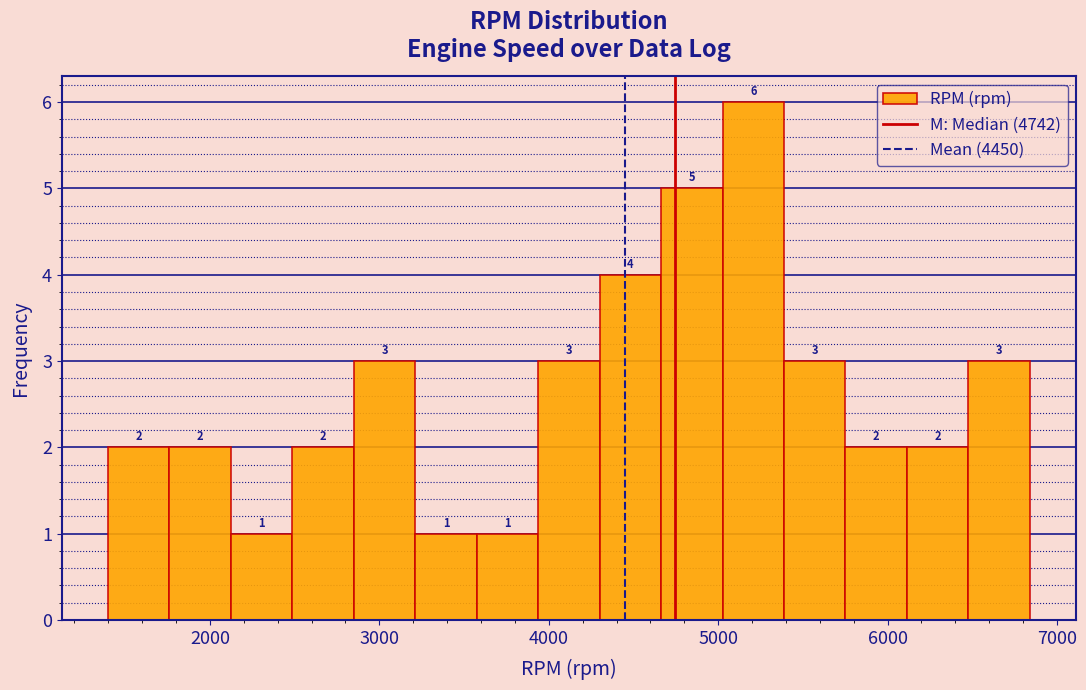

Read against the x-axis, roughly where is the centre of the tallest bar?

5200